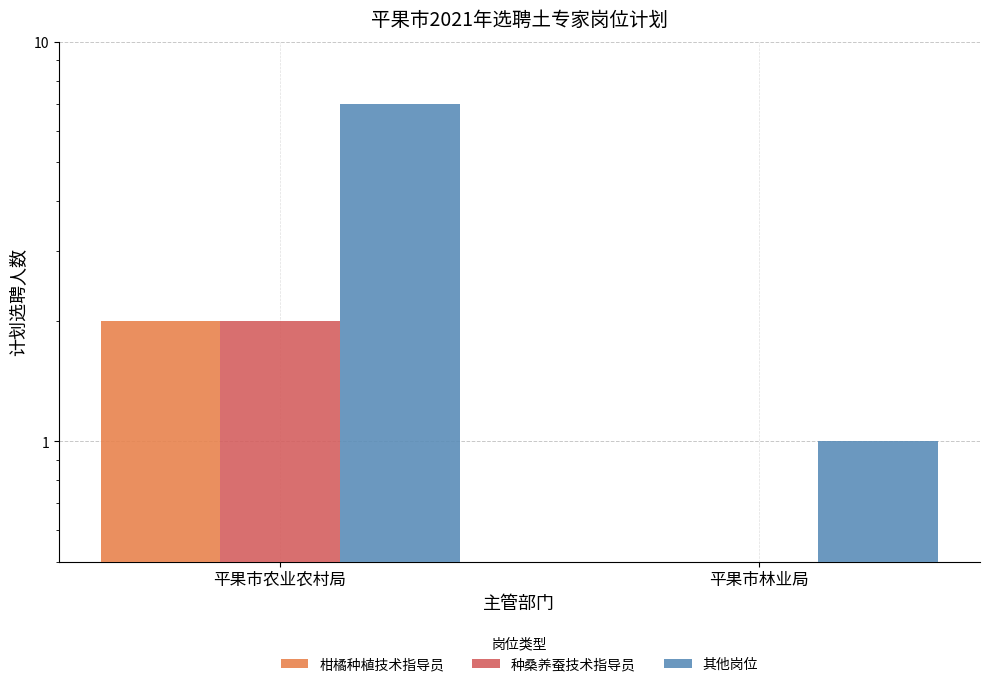

Reading left to right, what are all the values shown in this chart?

柑橘种植技术指导员: 2	0
种桑养蚕技术指导员: 2	0
其他岗位: 7	1